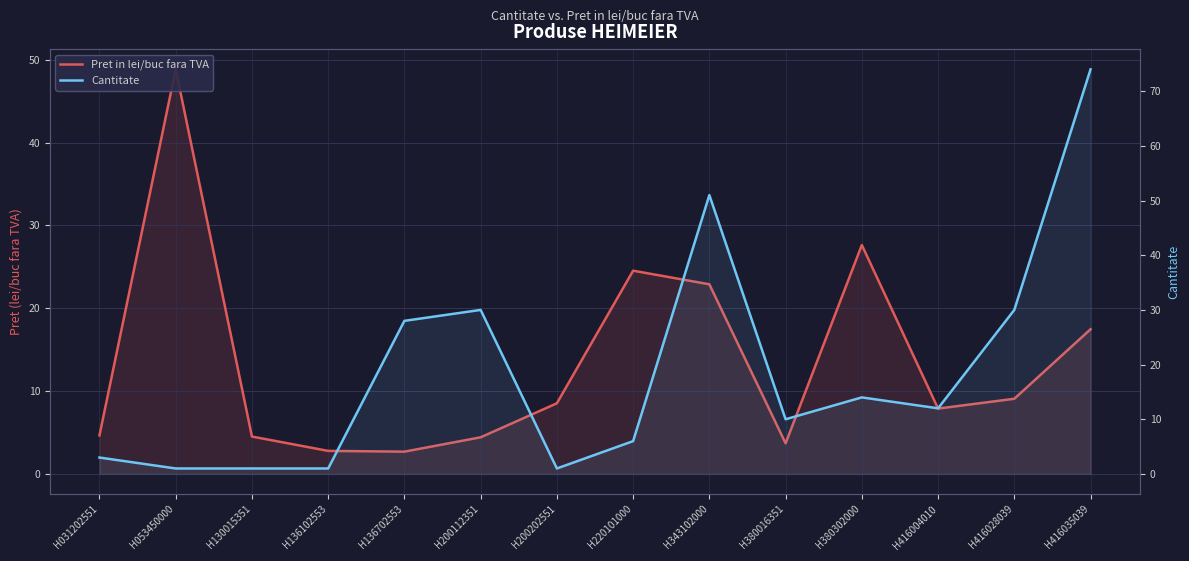

List the series in order of their overall mean, highest first.

Cantitate, Pret in lei/buc fara TVA